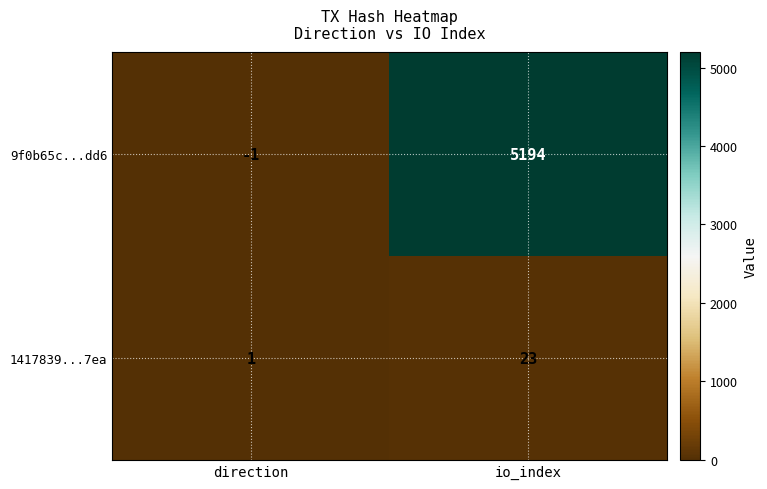

What is the sum of the 9f0b65c...dd6 values at direction and io_index?

5193